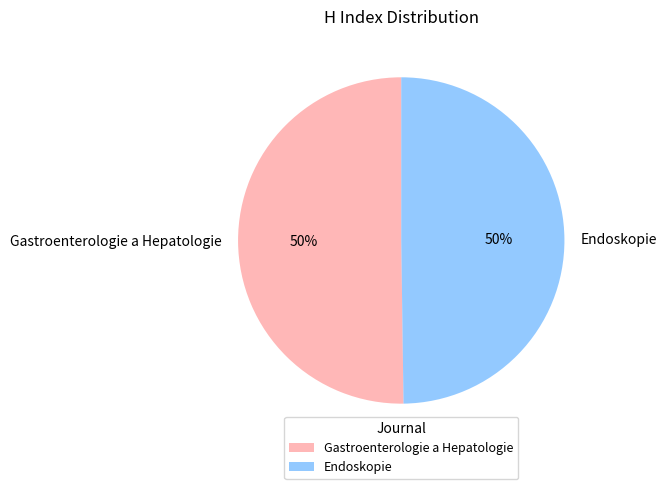

Do Gastroenterologie a Hepatologie and Endoskopie together represent more than half of the pie?

Yes